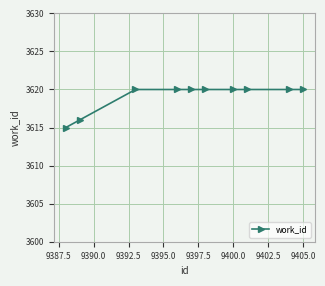

Is this an area chart (filled region under the line)?

No